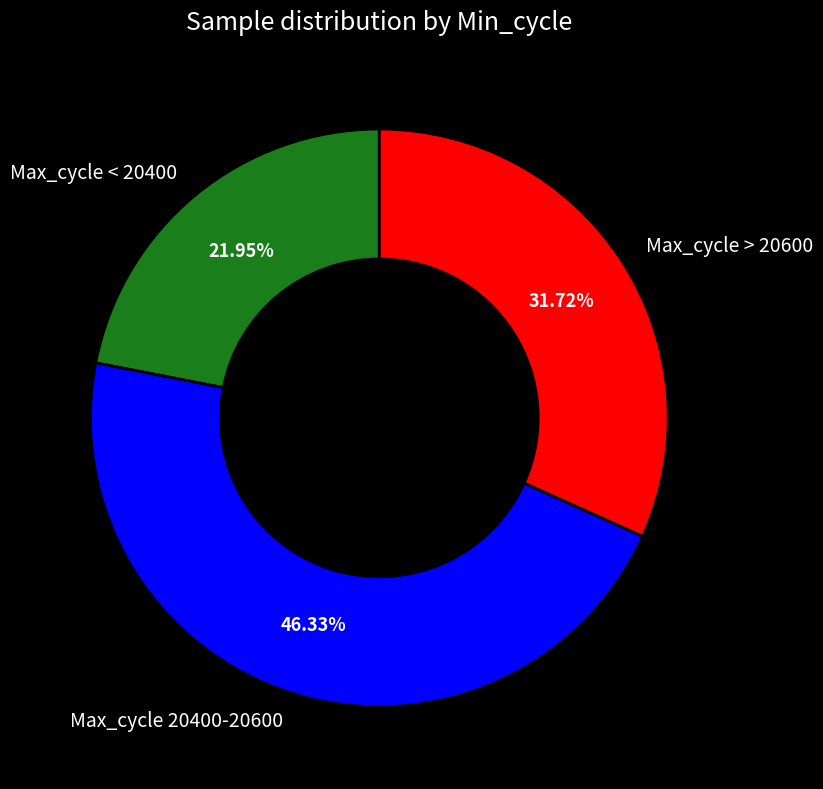

Which category has the smallest portion of the pie?

Max_cycle < 20400